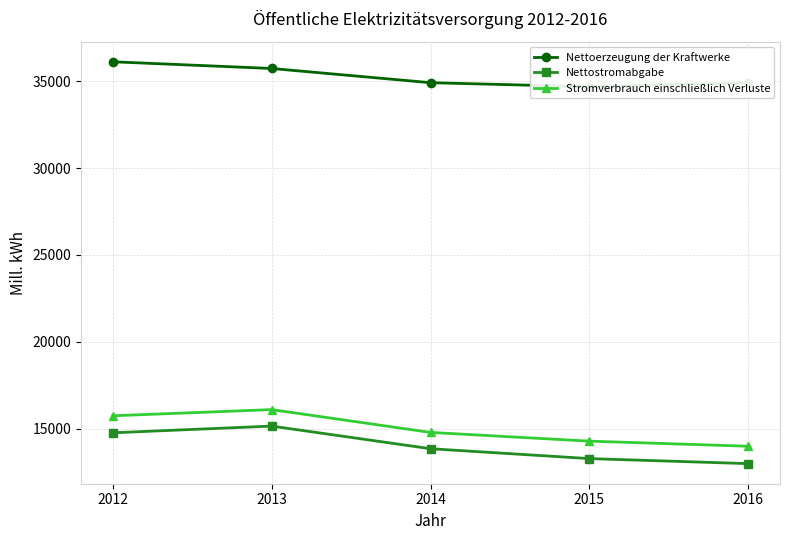

True or false: Stromverbrauch einschließlich Verluste and Nettostromabgabe intersect in this chart.

False